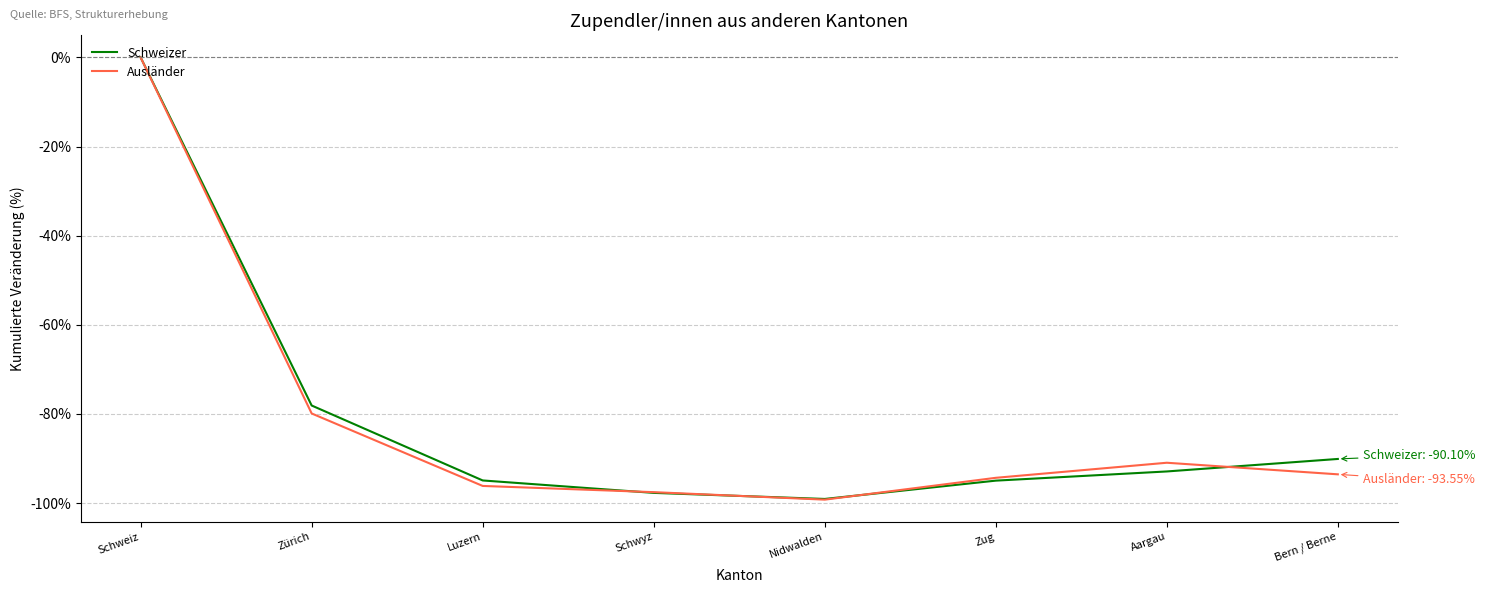

What is the smallest value displayed?

-99.2